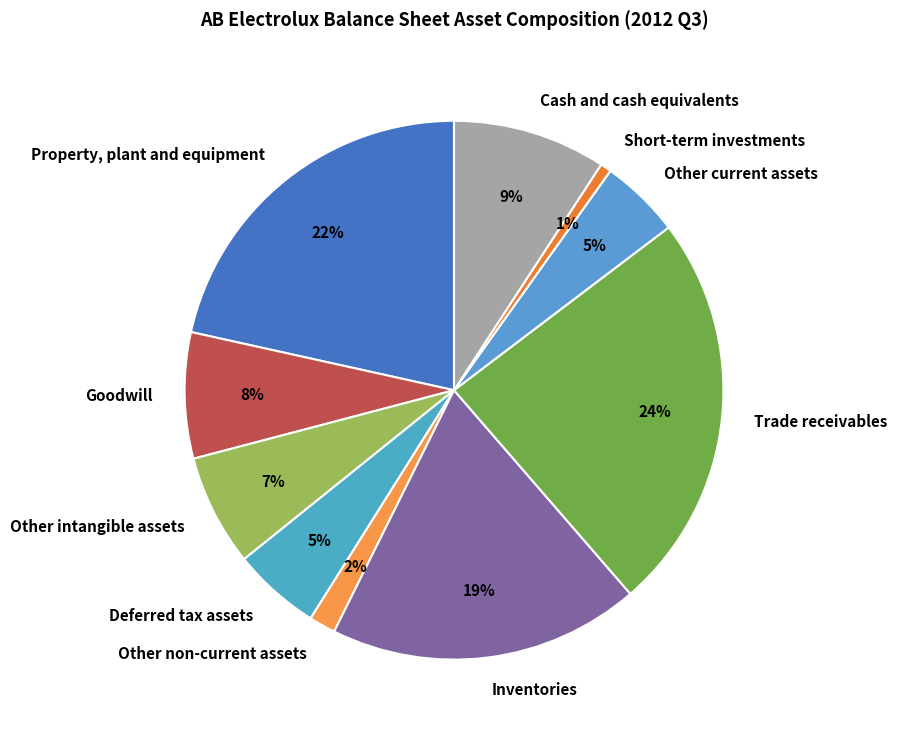

Between Trade receivables and Other current assets, which is larger?

Trade receivables